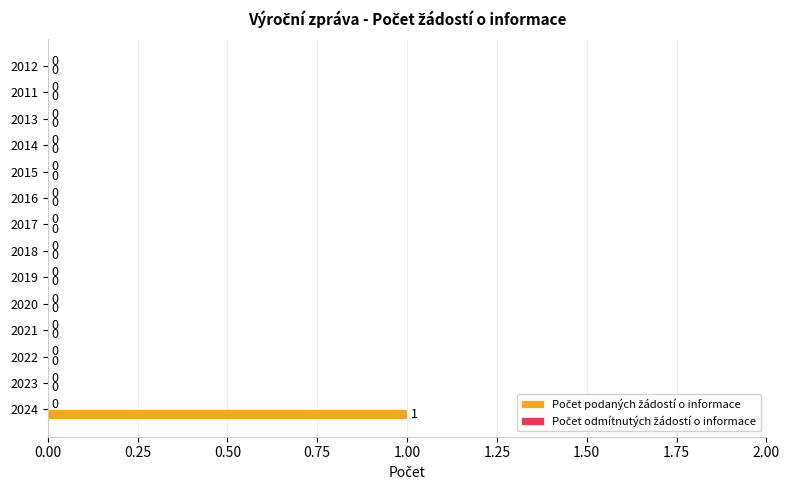

At which category does the chart reach its peak across all series?

2024